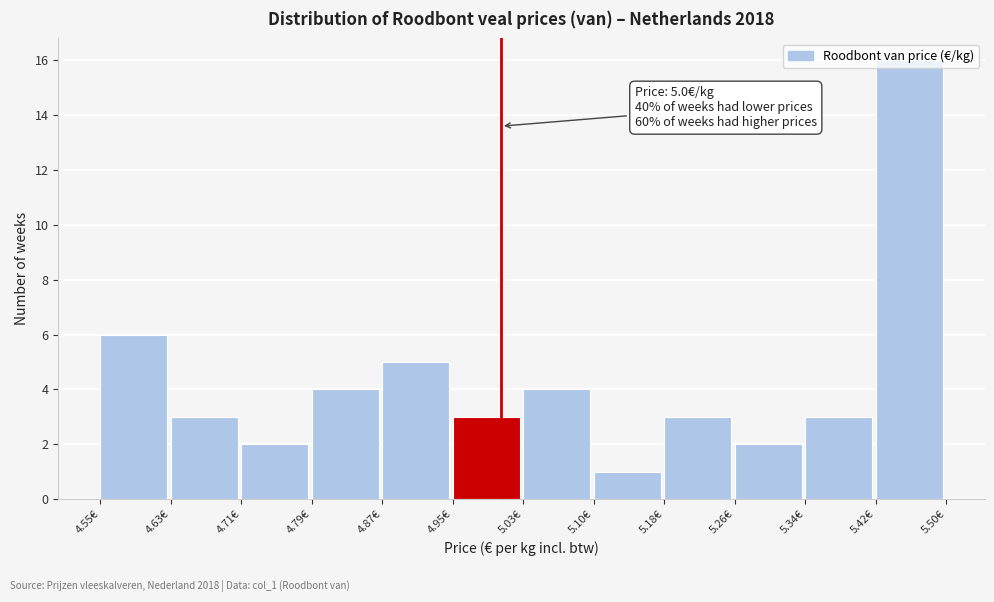

Over which range of the x-axis is the bar tallest?

5.42 to 5.50